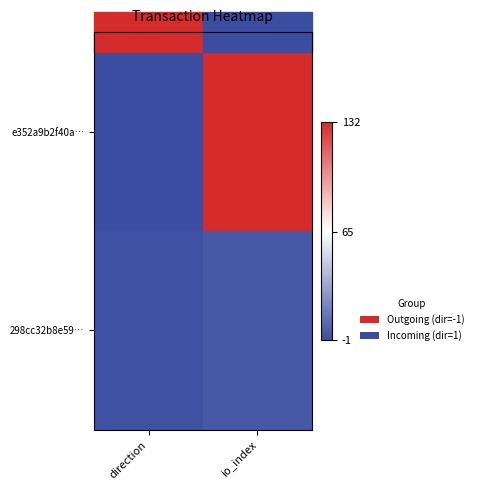

What is the greatest value displayed?

132